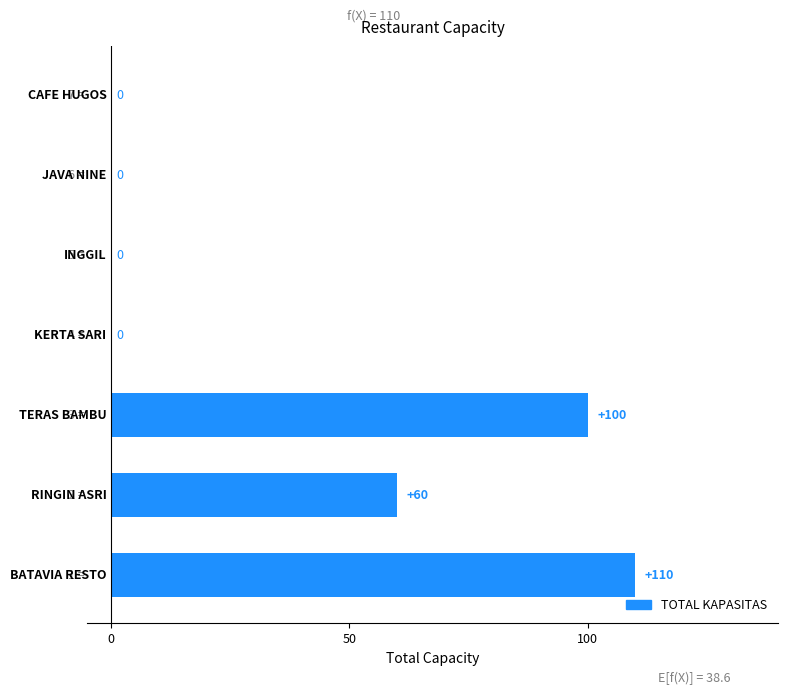

What is the greatest value displayed?

110